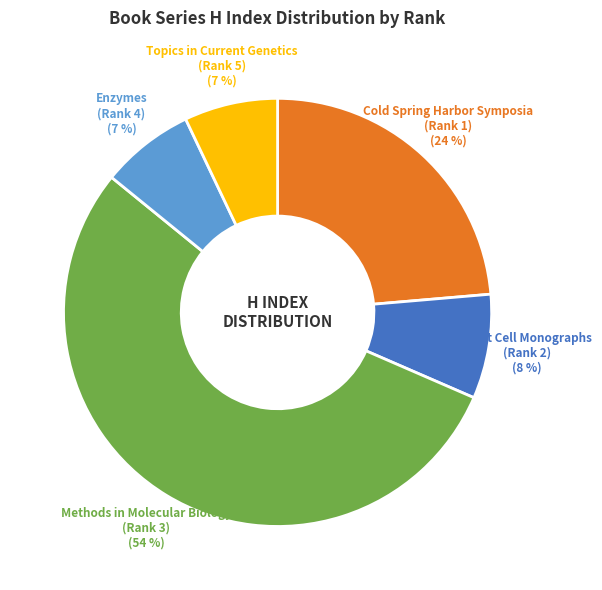

To the nearest percent, what percentage of the pie is Methods in Molecular Biology (Rank 3)?

54%